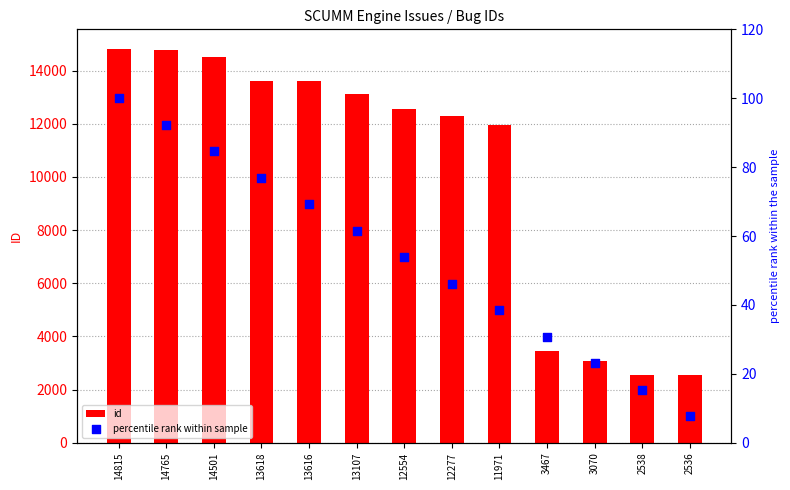

Which series has the widest spread of Y values?

id